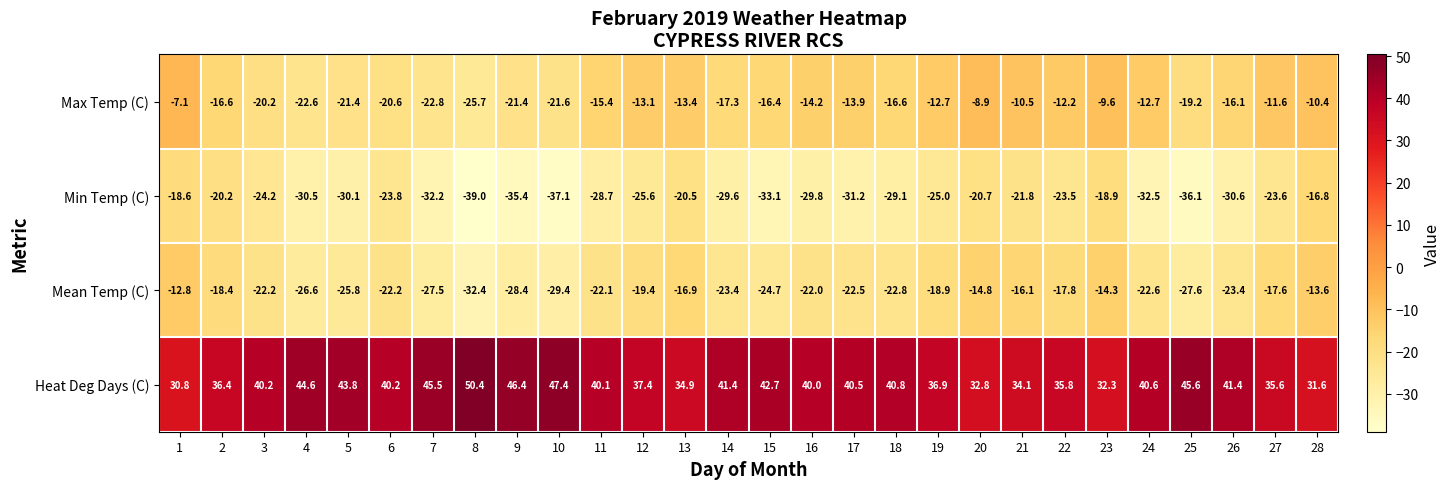

Rank the series at 12 from highest to lowest value.

Heat Deg Days (C), Max Temp (C), Mean Temp (C), Min Temp (C)